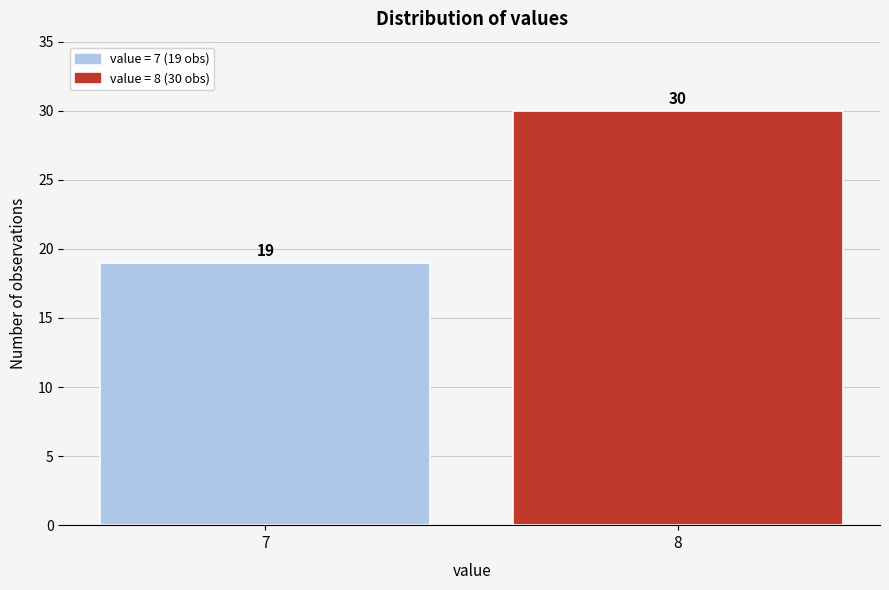

Reading left to right, transcribe all the data shown in this chart.

7=19	8=30